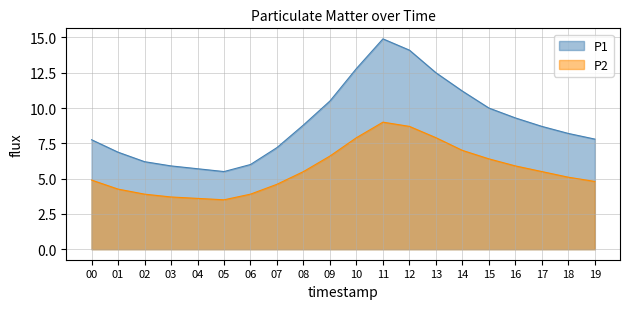

What are all the series names shown in the legend?

P1, P2